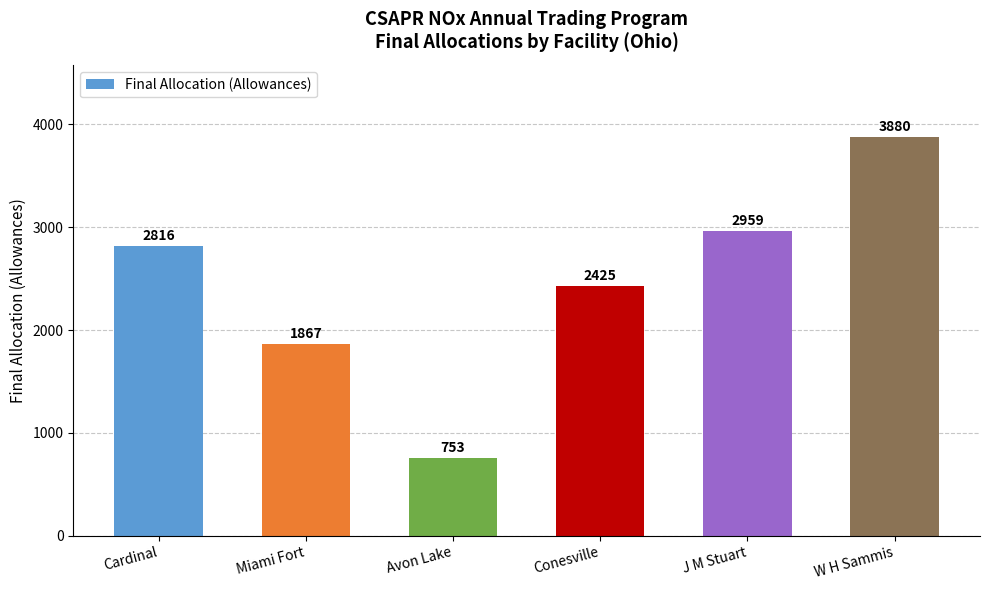

What is the difference between the maximum and minimum values?

3127